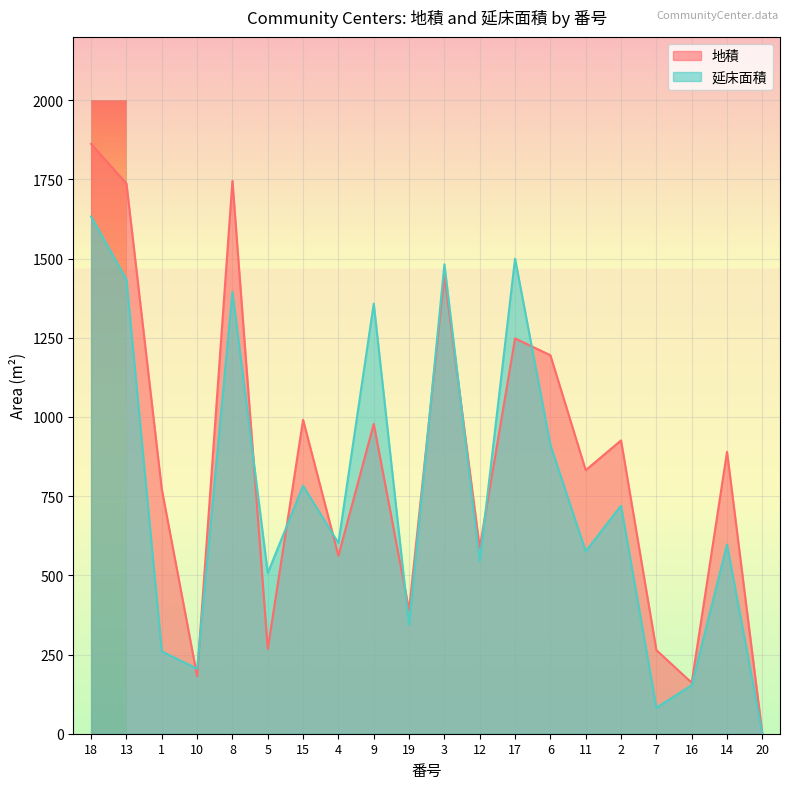

At which label does 地積 reach its peak?

18